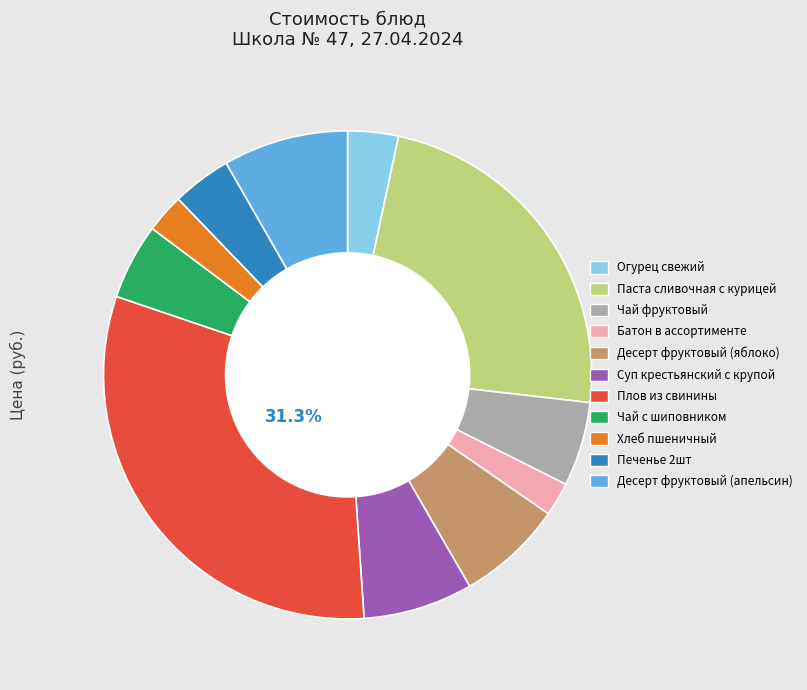

Is there any slice that represents more than half of the pie?

No